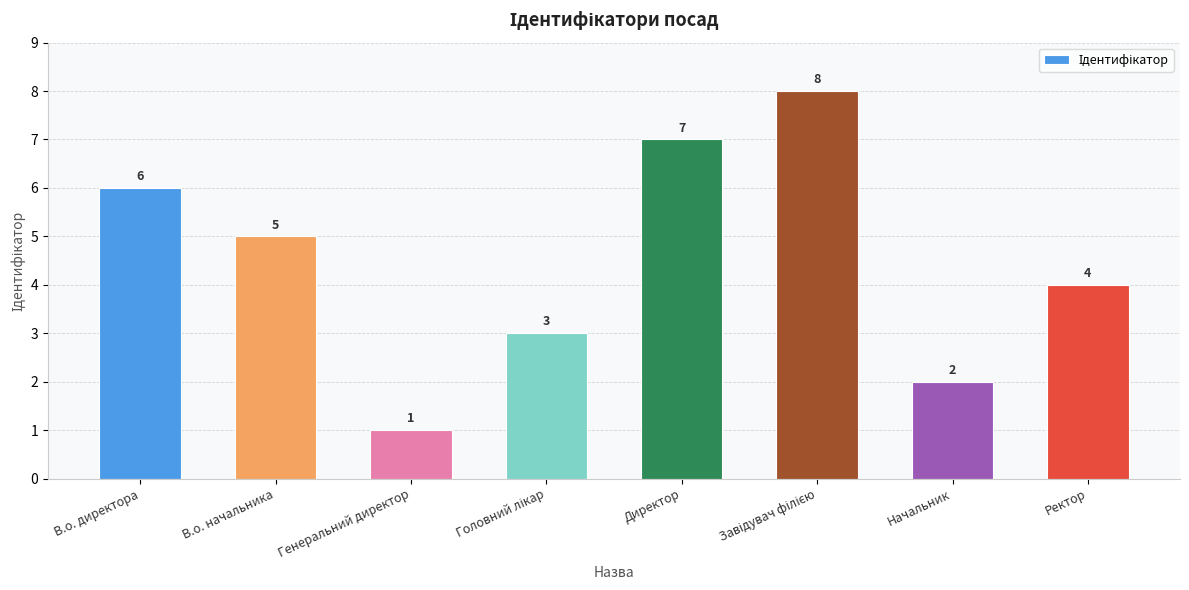

What is the greatest value displayed?

8